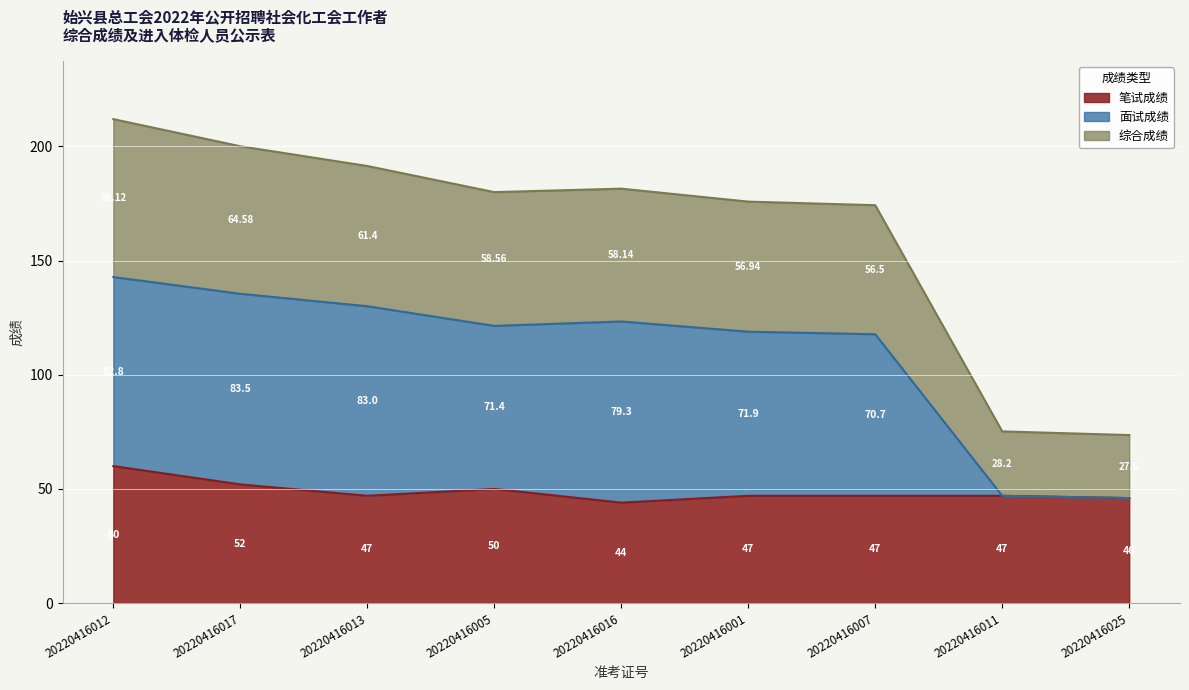

What is the difference between the 笔试成绩 values at 20220416013 and 20220416005?

3.0